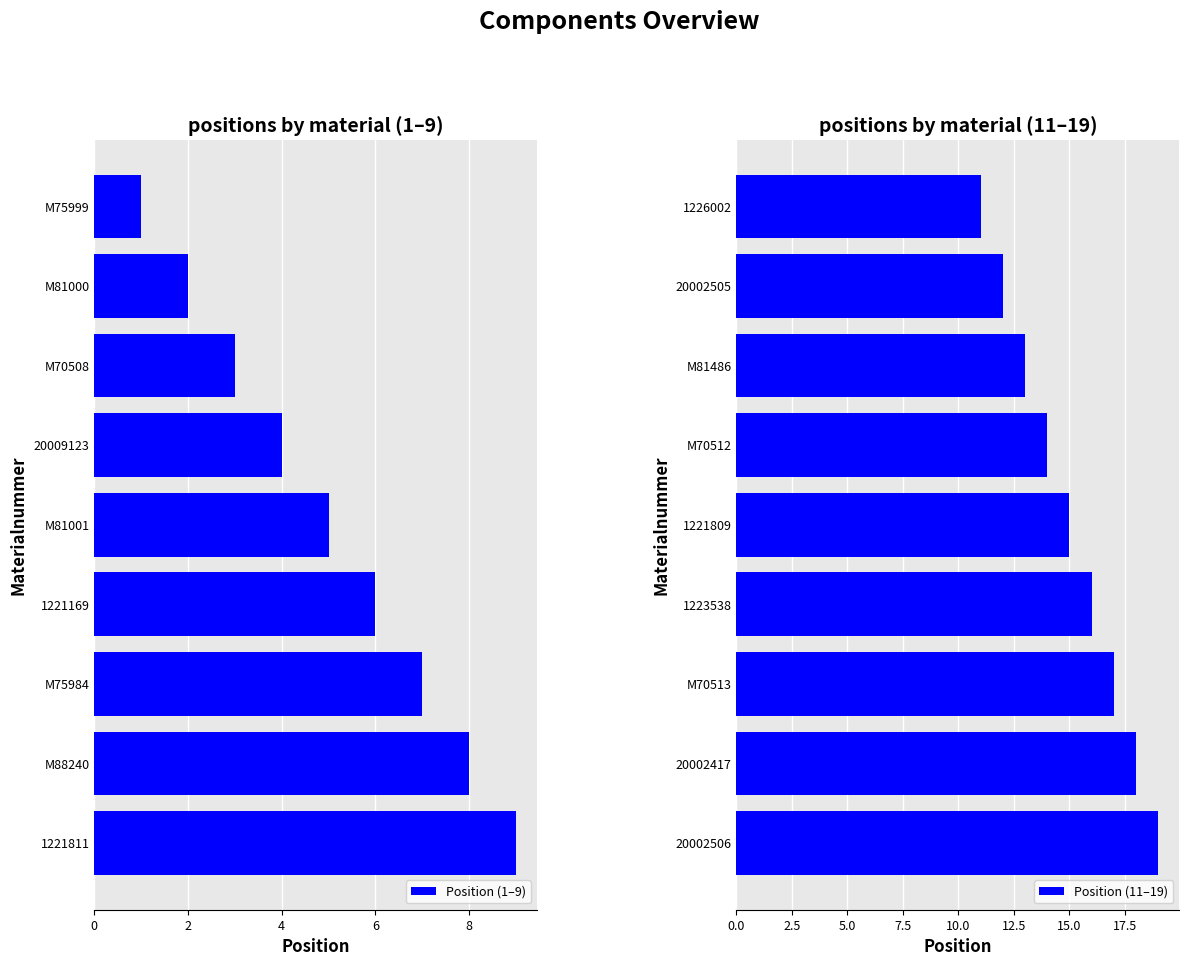

Which series has the widest spread of values?

Position (1–9)